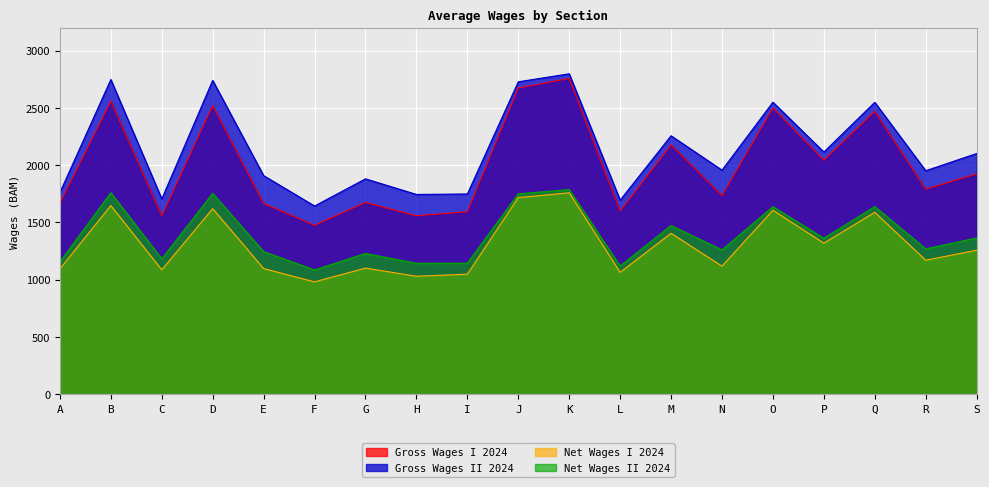

True or false: Net Wages II 2024 and Net Wages I 2024 intersect in this chart.

False